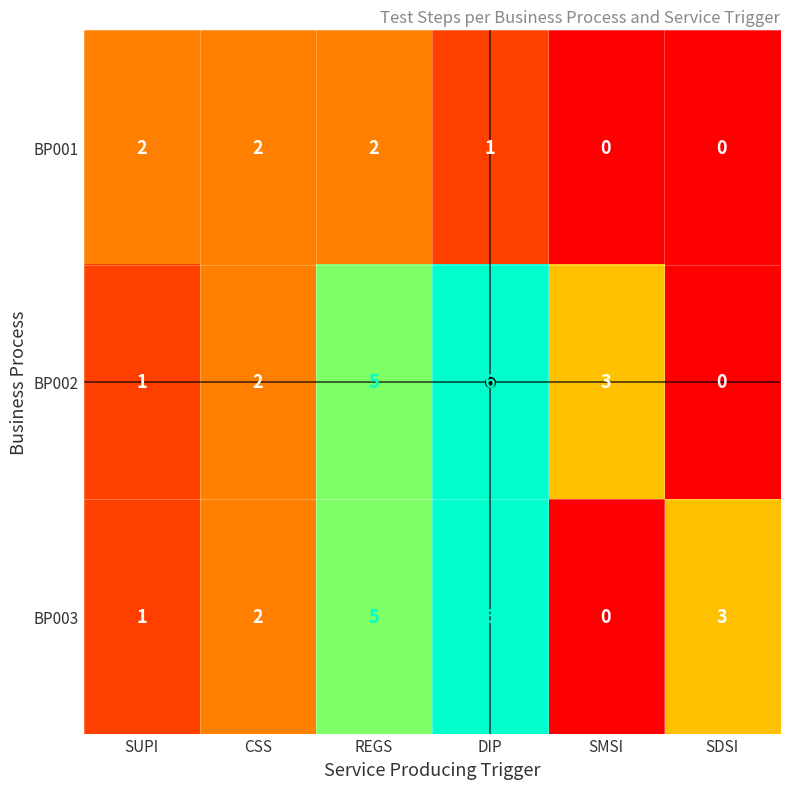

What is the greatest value displayed?

6